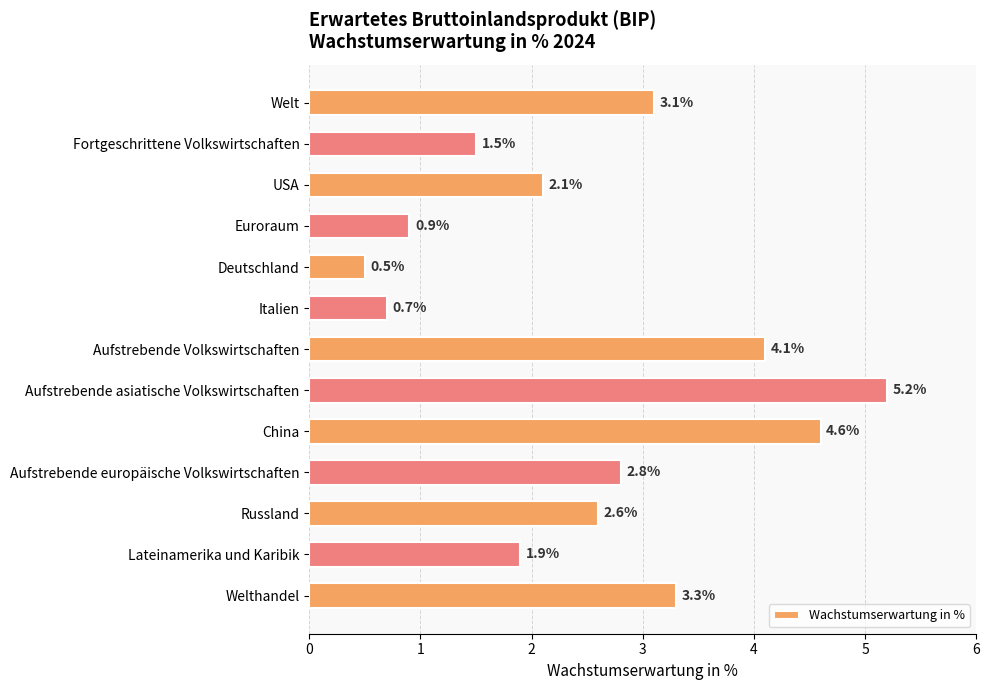

True or false: the data shows 2.8 at Aufstrebende europäische Volkswirtschaften.

True